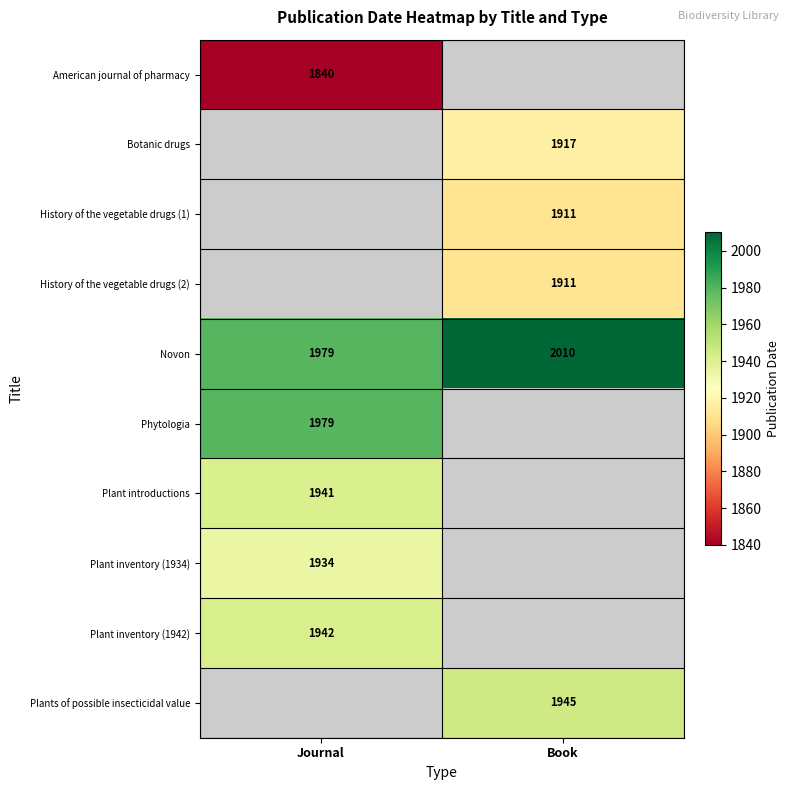

Is it true that Botanic drugs equals 2971 at Book?

False